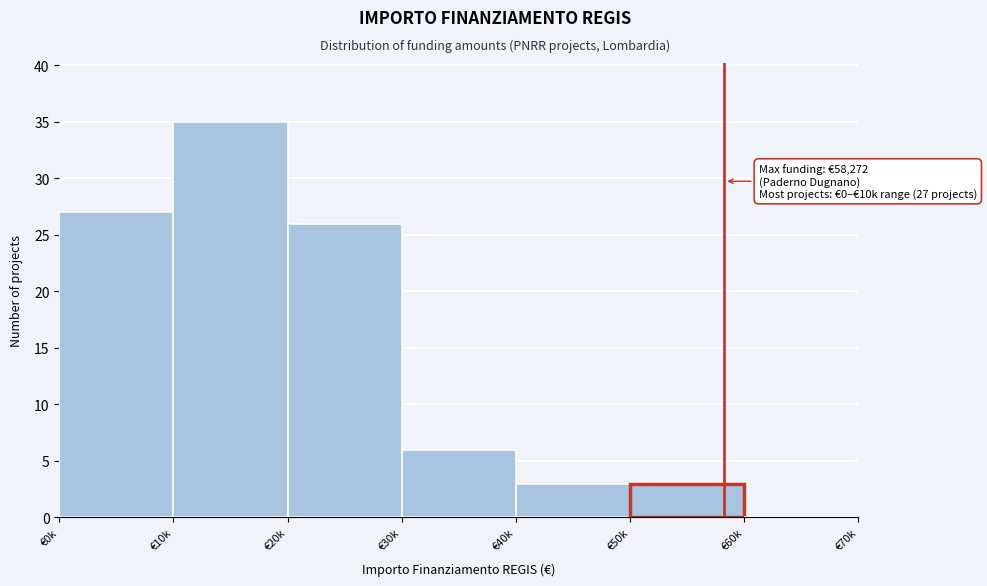

Reading left to right, extract all data points from this chart.

€0k=27	€10k=35	€20k=26	€30k=6	€40k=3	€50k=3	€60k=0